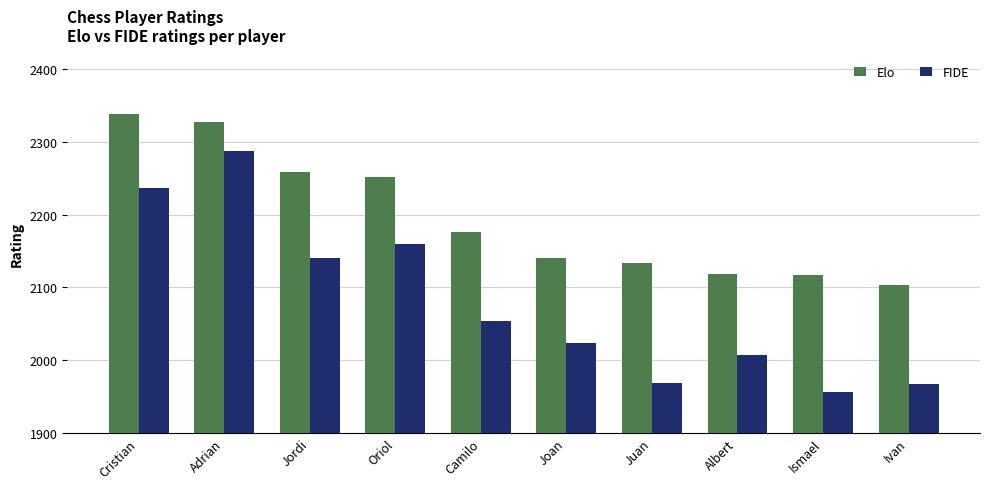

What is the difference between the maximum and minimum values in the Elo series?

234